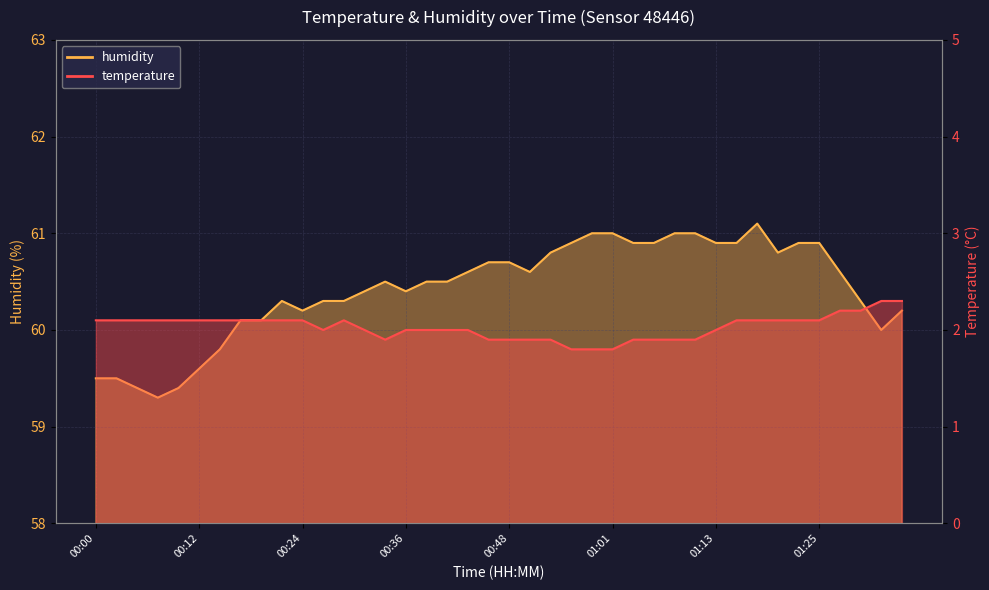

Rank the series by their maximum value, from highest to lowest.

humidity, temperature